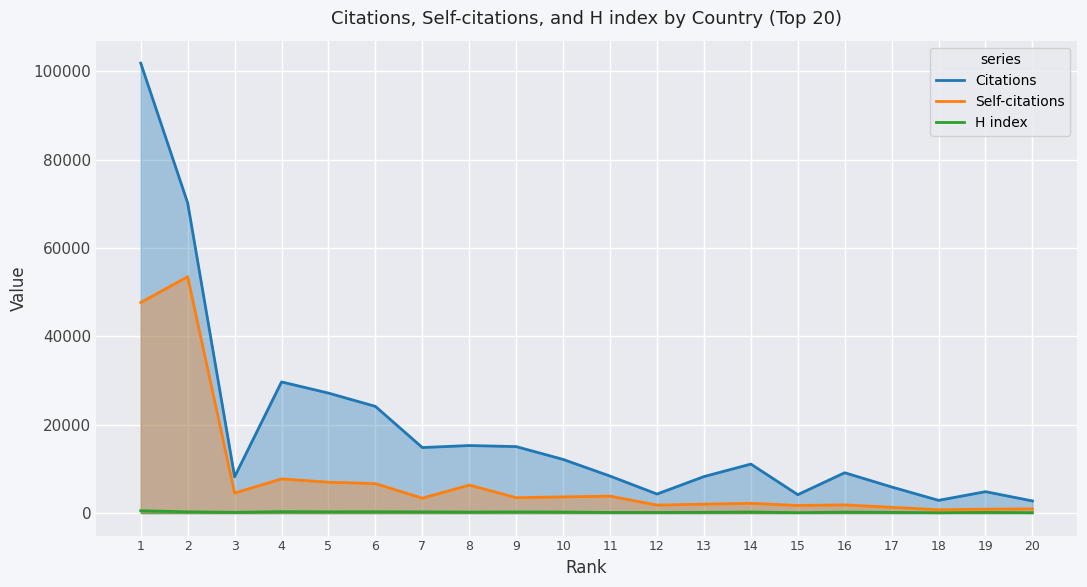

Which series has the largest range (max minus min)?

Citations